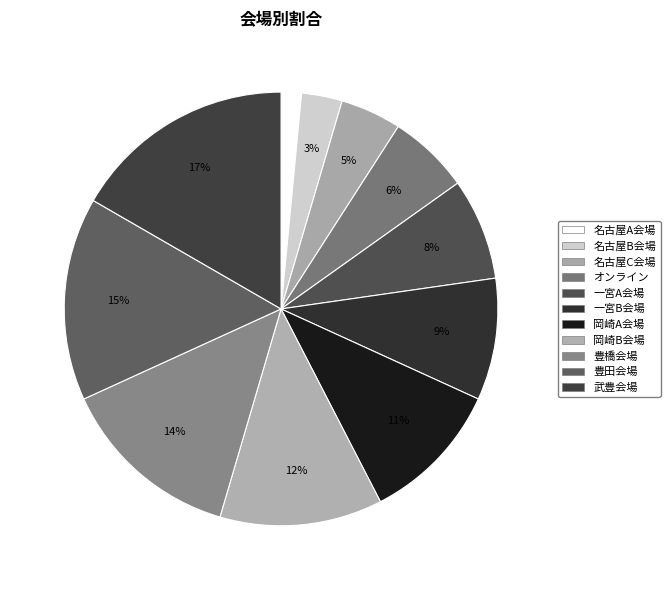

True or false: 豊田会場 accounts for 26% of the total.

False